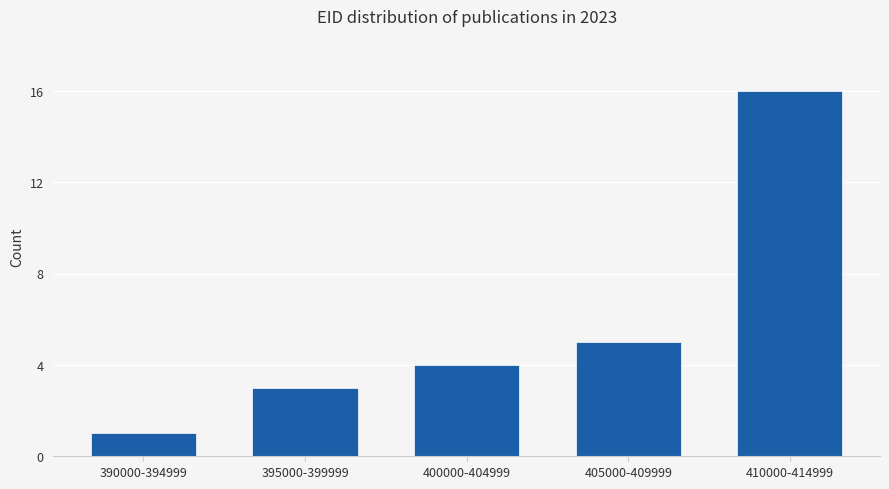

Reading left to right, transcribe all the data shown in this chart.

1	3	4	5	16